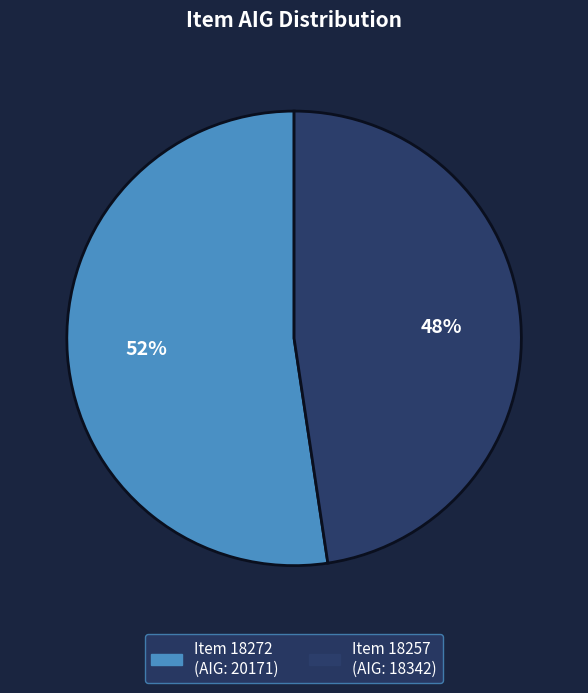

To the nearest percent, what is the average slice percentage?

50%